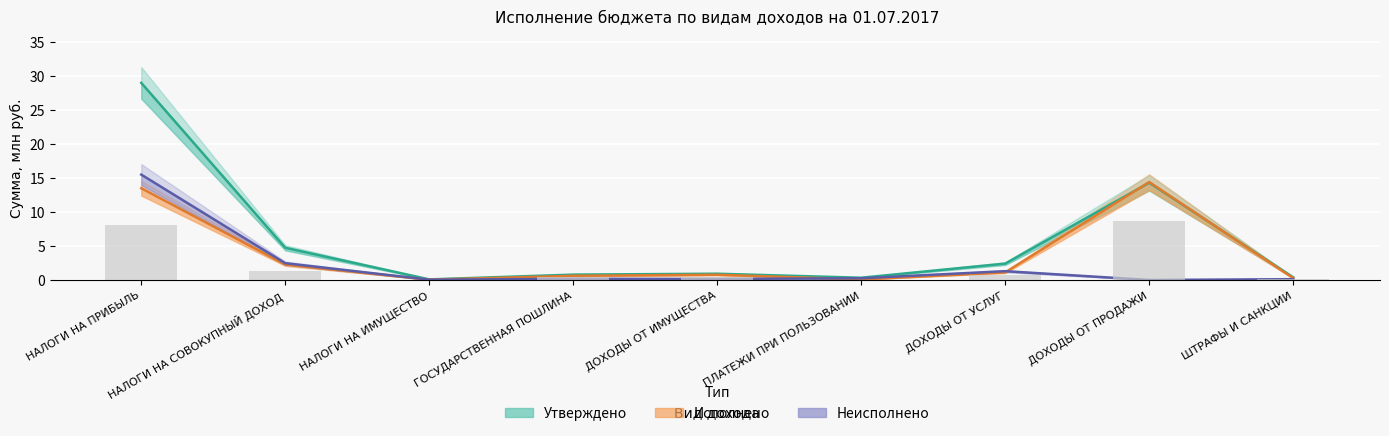

Read the Утверждено value at НАЛОГИ НА ПРИБЫЛЬ.

29.0